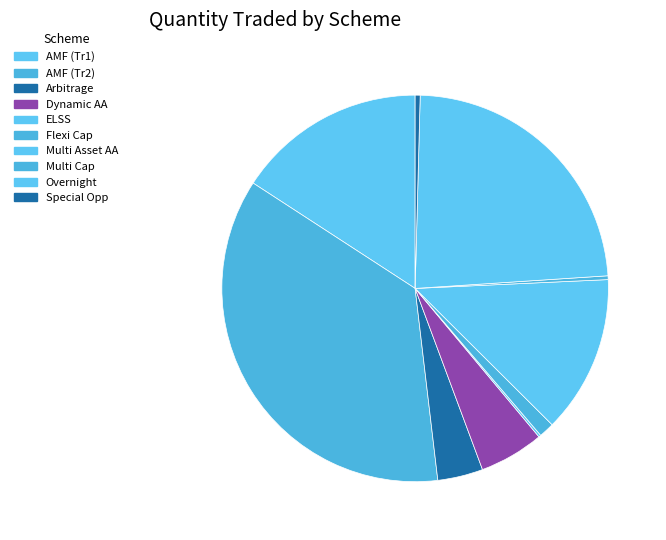

To the nearest percent, what is the average slice percentage?

10%